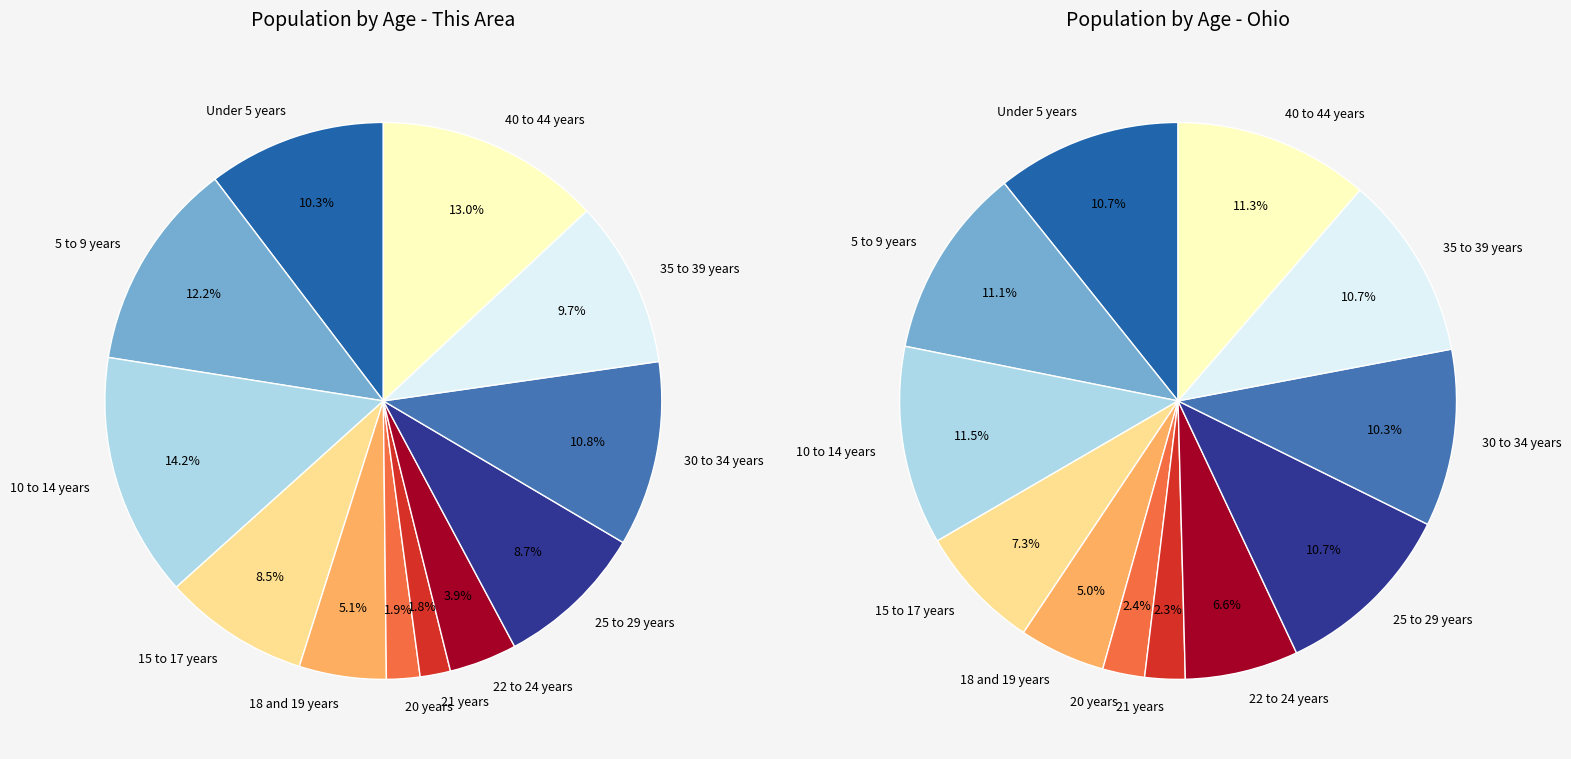

Which slice is the smallest?

21 years